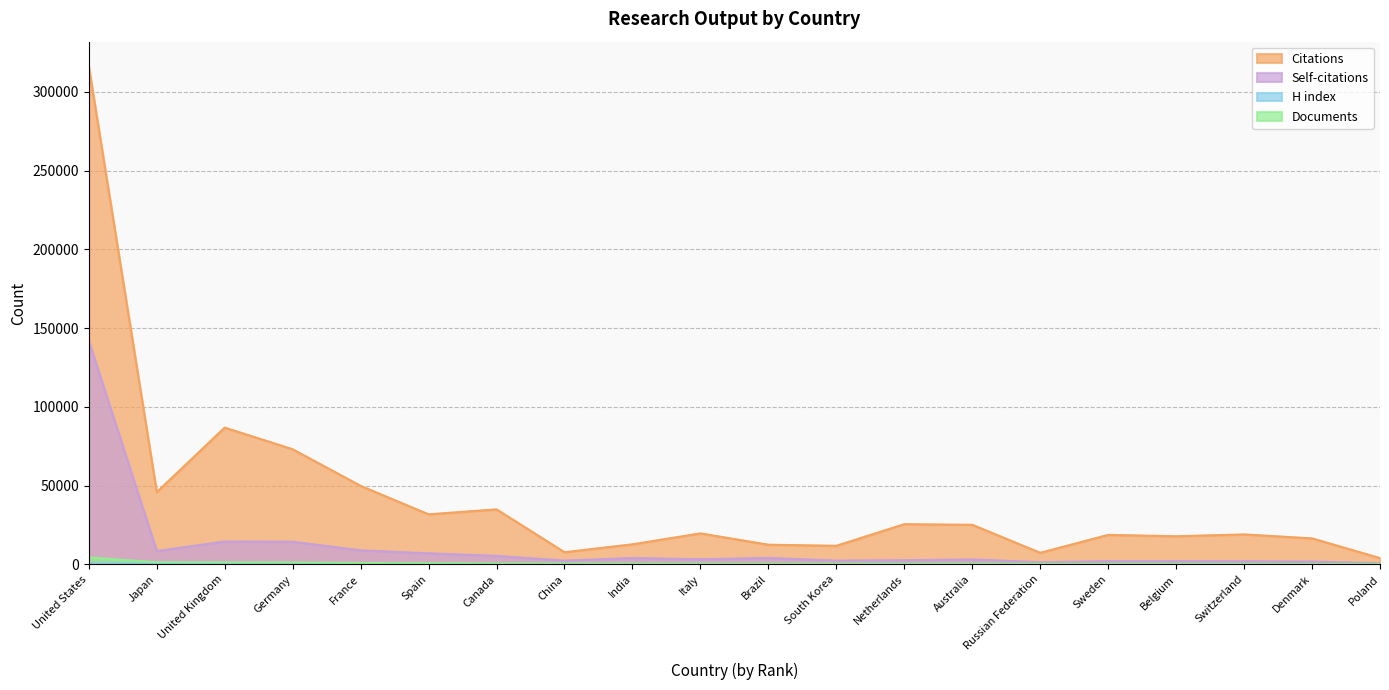

What value does the Self-citations series have at Brazil?

4101